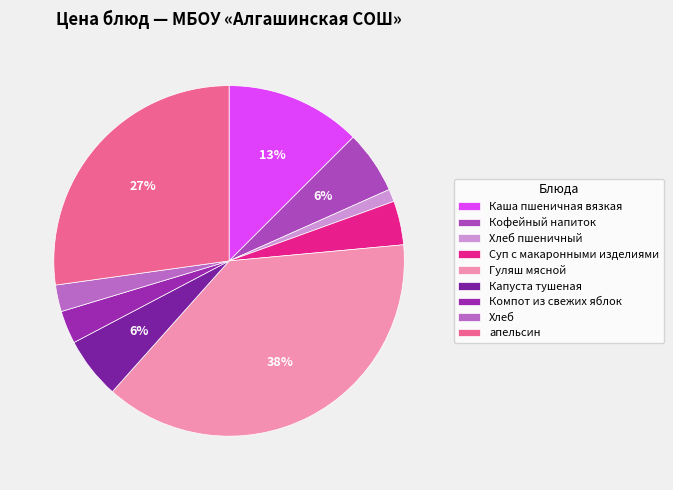

True or false: Кофейный напиток accounts for 6% of the total.

True